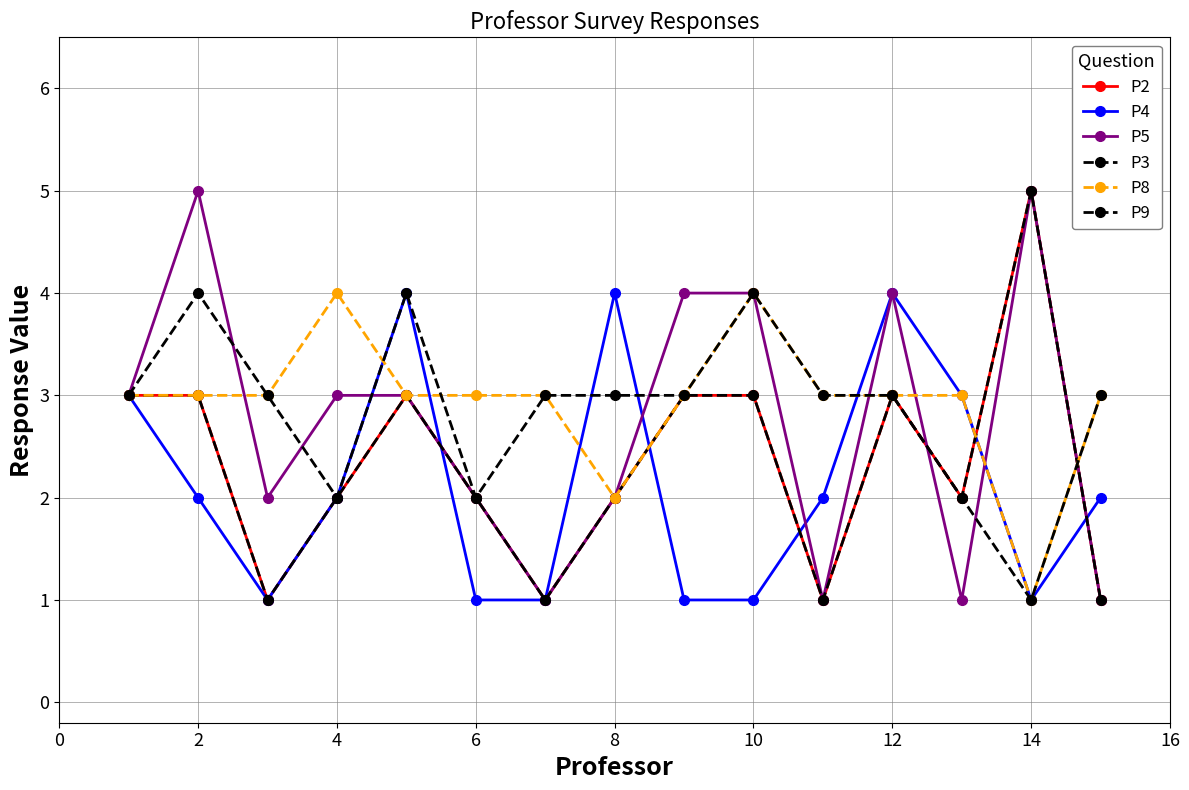

Is this an area chart (filled region under the line)?

No